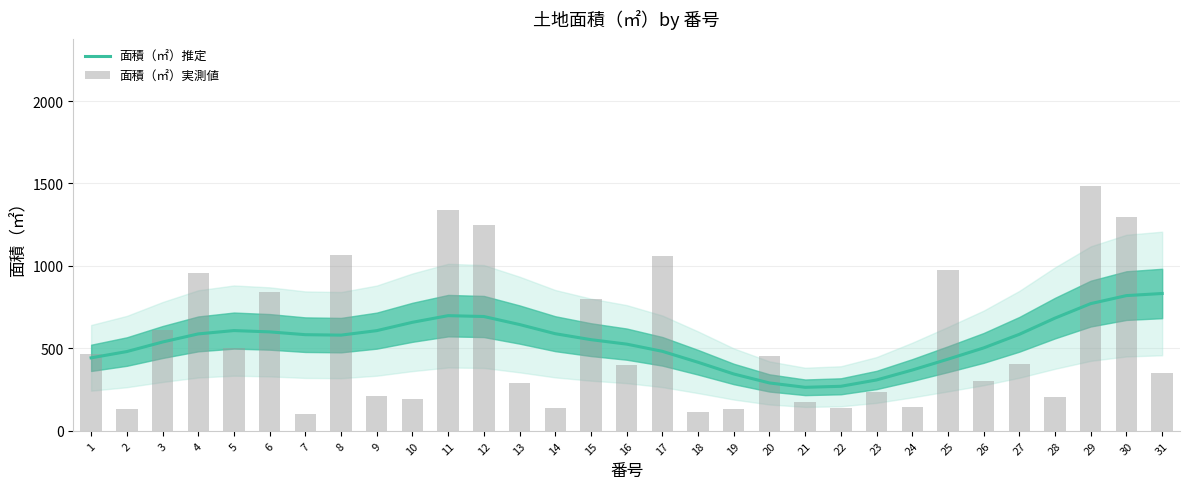

Between 1 and 30, which series saw the biggest shift?

面積（㎡）実測値